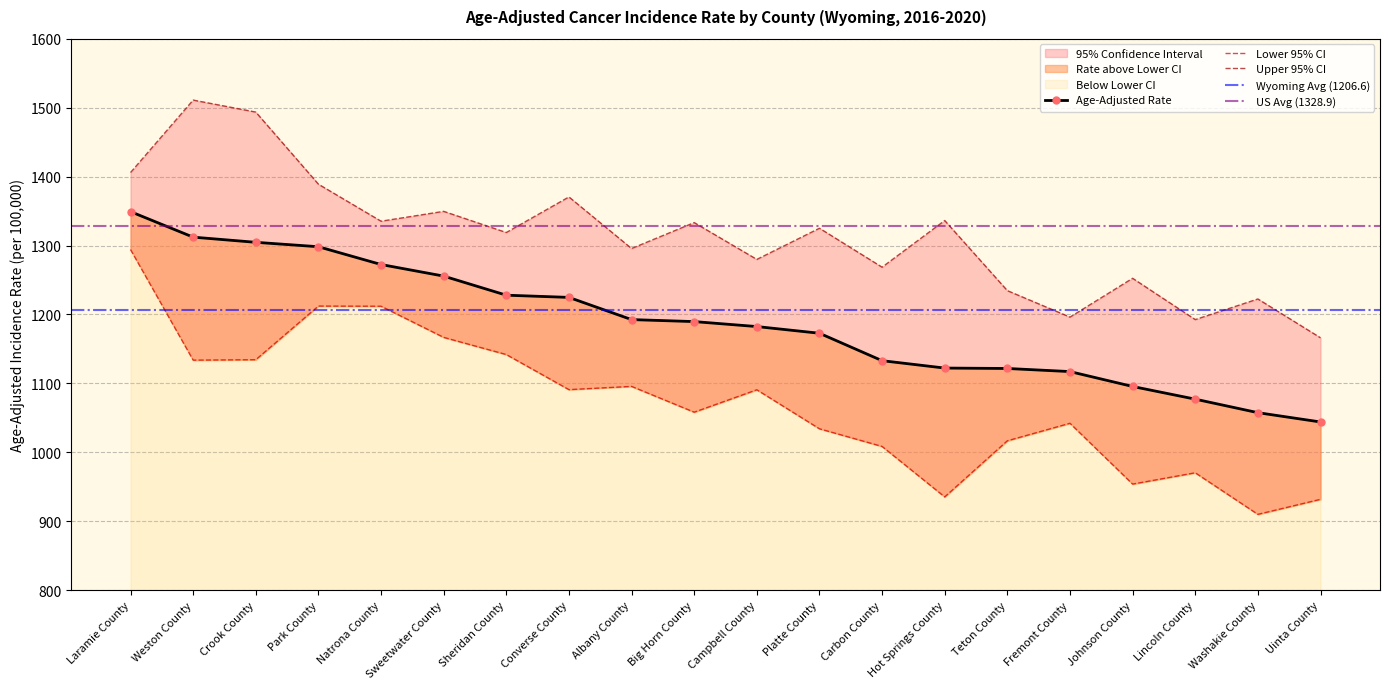

Reading right to left, list all the values displayed in this chart.

Age-Adjusted Rate: Uinta County=1044.1	Washakie County=1057.6	Lincoln County=1077.2	Johnson County=1095.6	Fremont County=1117.2	Teton County=1121.7	Hot Springs County=1122.3	Carbon County=1133.0	Platte County=1172.8	Campbell County=1182.5	Big Horn County=1189.7	Albany County=1192.6	Converse County=1224.8	Sheridan County=1228.0	Sweetwater County=1255.7	Natrona County=1272.5	Park County=1298.3	Crook County=1304.7	Weston County=1312.2	Laramie County=1349.2
Lower 95% CI: Uinta County=931.9	Washakie County=910.1	Lincoln County=970.4	Johnson County=954.0	Fremont County=1042.2	Teton County=1016.8	Hot Springs County=935.4	Carbon County=1008.6	Platte County=1034.2	Campbell County=1090.8	Big Horn County=1058.3	Albany County=1095.7	Converse County=1091.0	Sheridan County=1141.9	Sweetwater County=1166.8	Natrona County=1212.0	Park County=1212.2	Crook County=1134.4	Weston County=1133.8	Laramie County=1294.2
Upper 95% CI: Uinta County=1166.2	Washakie County=1222.5	Lincoln County=1192.6	Johnson County=1252.5	Fremont County=1196.2	Teton County=1234.6	Hot Springs County=1336.3	Carbon County=1268.6	Platte County=1325.1	Campbell County=1279.9	Big Horn County=1333.3	Albany County=1295.7	Converse County=1370.5	Sheridan County=1318.9	Sweetwater County=1349.6	Natrona County=1335.3	Park County=1389.0	Crook County=1493.6	Weston County=1511.0	Laramie County=1405.9